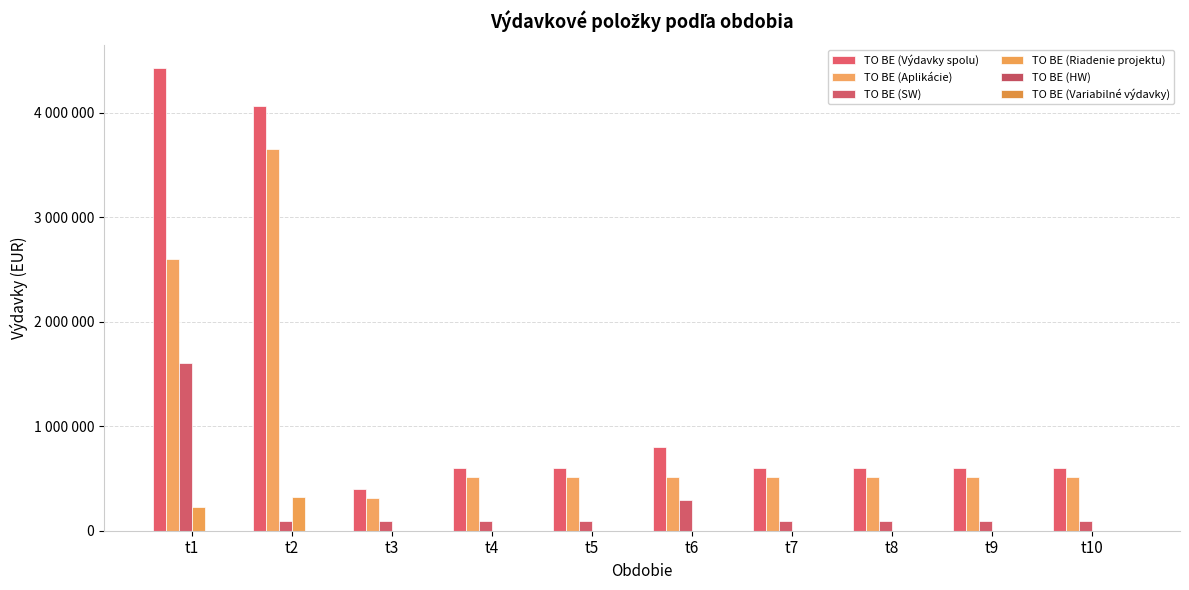

What is the value of the TO BE (Výdavky spolu) bar at the 2nd from the left?

4060000